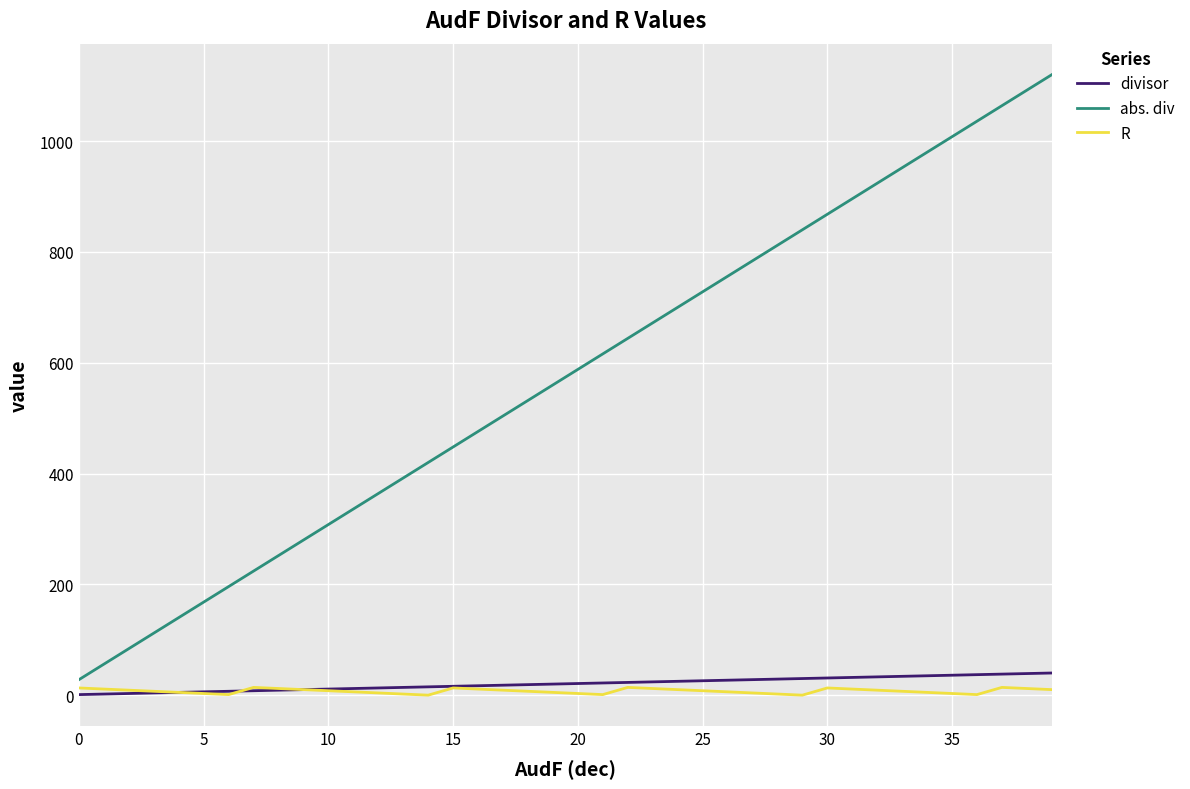

What is the difference between the maximum and minimum values in the divisor series?

39